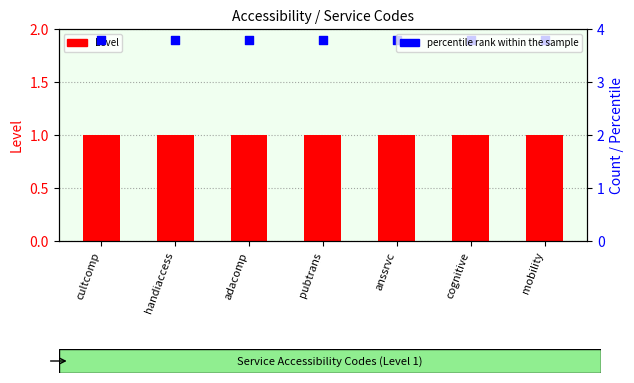

Is the value of Level at cognitive greater than the value of percentile rank within the sample at anssrvc?

No